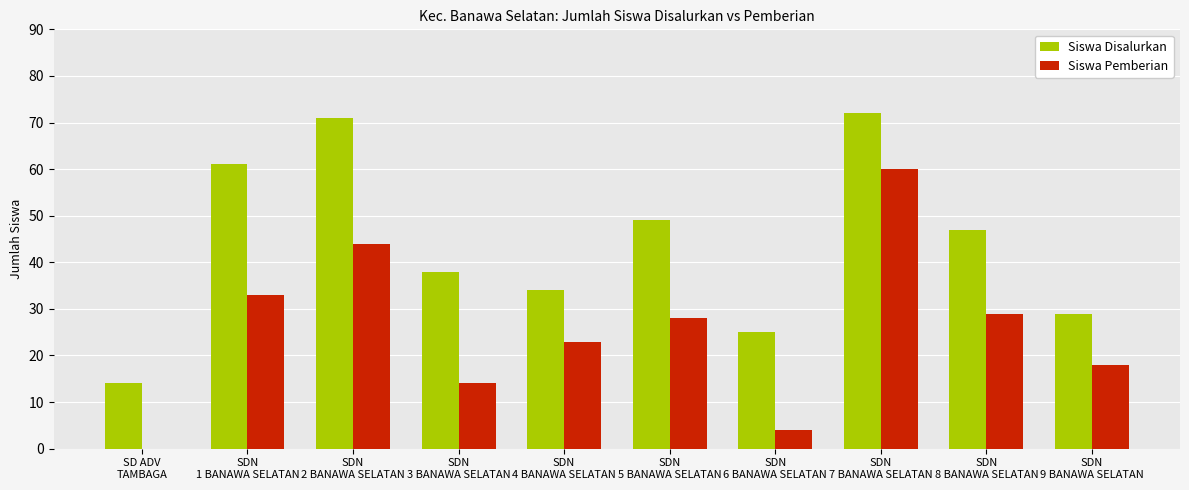

What are all the series names shown in the legend?

Siswa Disalurkan, Siswa Pemberian